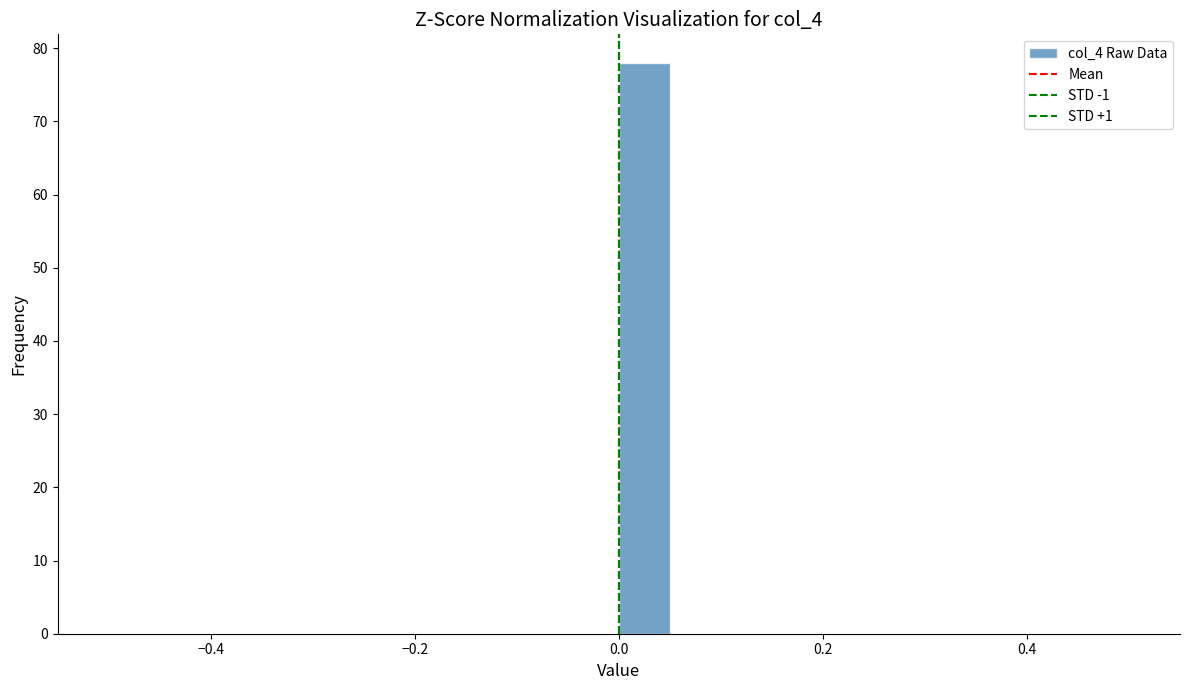

Read against the x-axis, roughly where is the centre of the tallest bar?

0.02